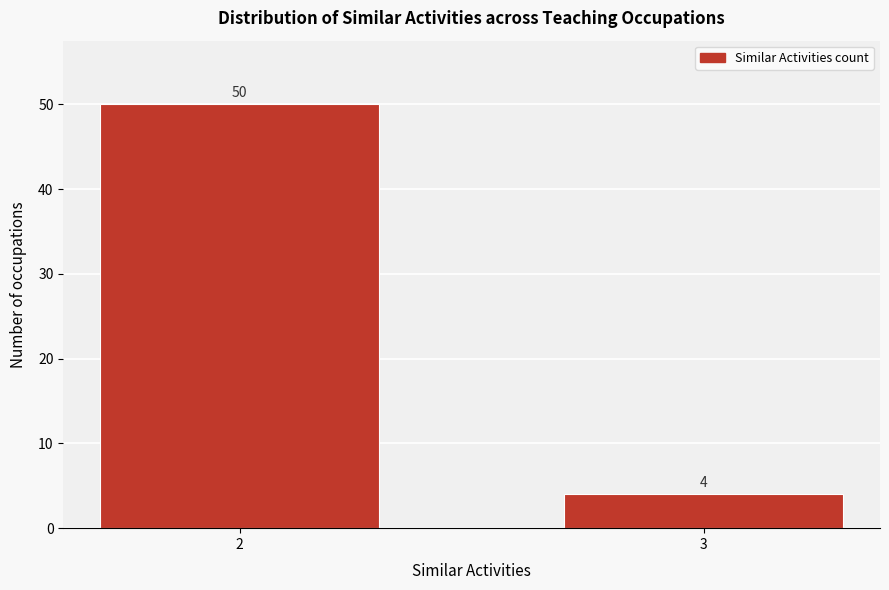

Reading left to right, extract all data points from this chart.

50	4